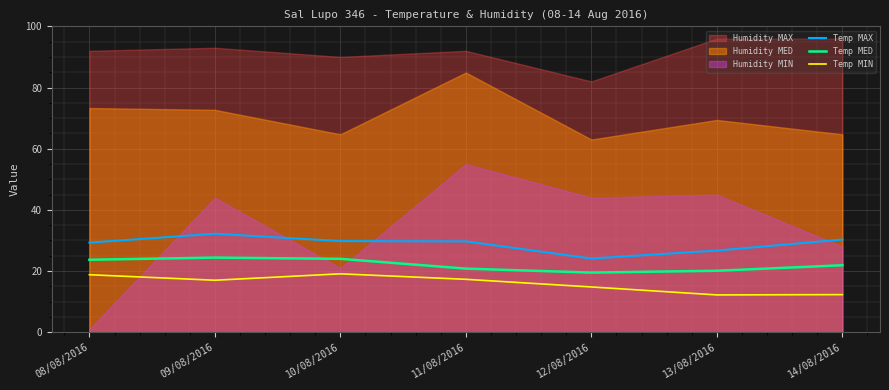

How many data points in Temp MAX are above 29?

5